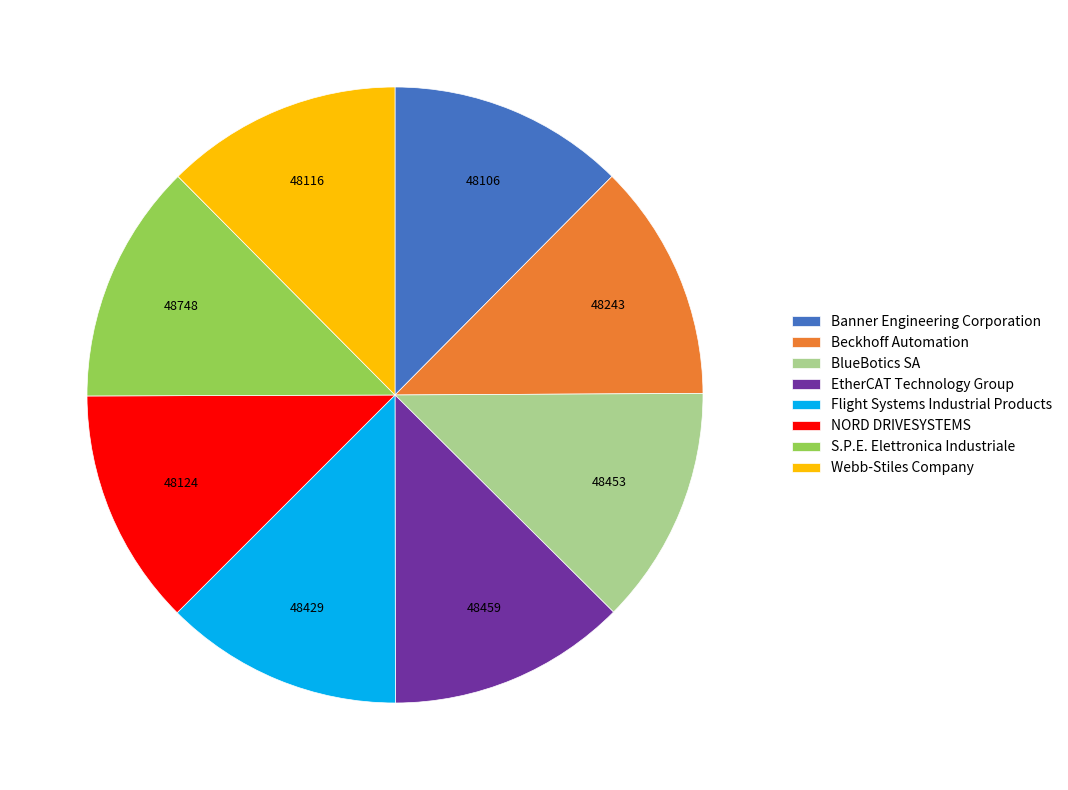

What is the ratio of the value at BlueBotics SA to the value at EtherCAT Technology Group?

1.0